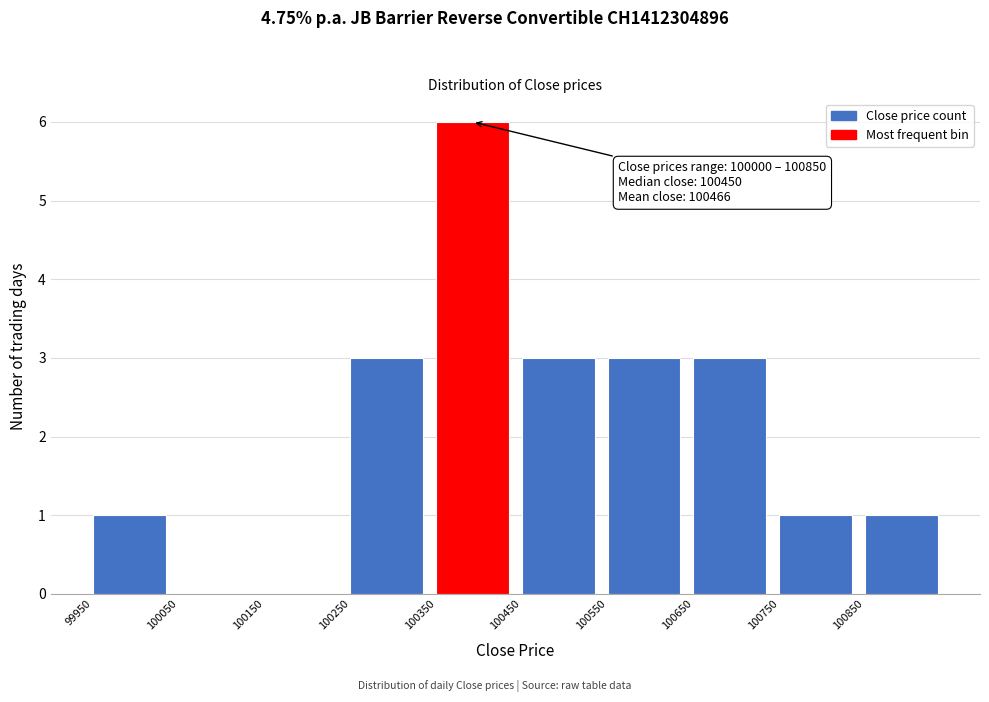

Over which range of the x-axis is the bar tallest?

100350 to 100450